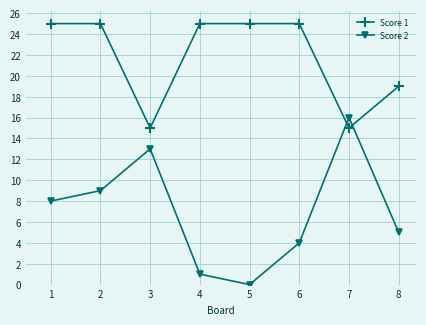

Reading left to right, list all the values displayed in this chart.

Score 1: 1=25	2=25	3=15	4=25	5=25	6=25	7=15	8=19
Score 2: 1=8	2=9	3=13	4=1	5=0	6=4	7=16	8=5